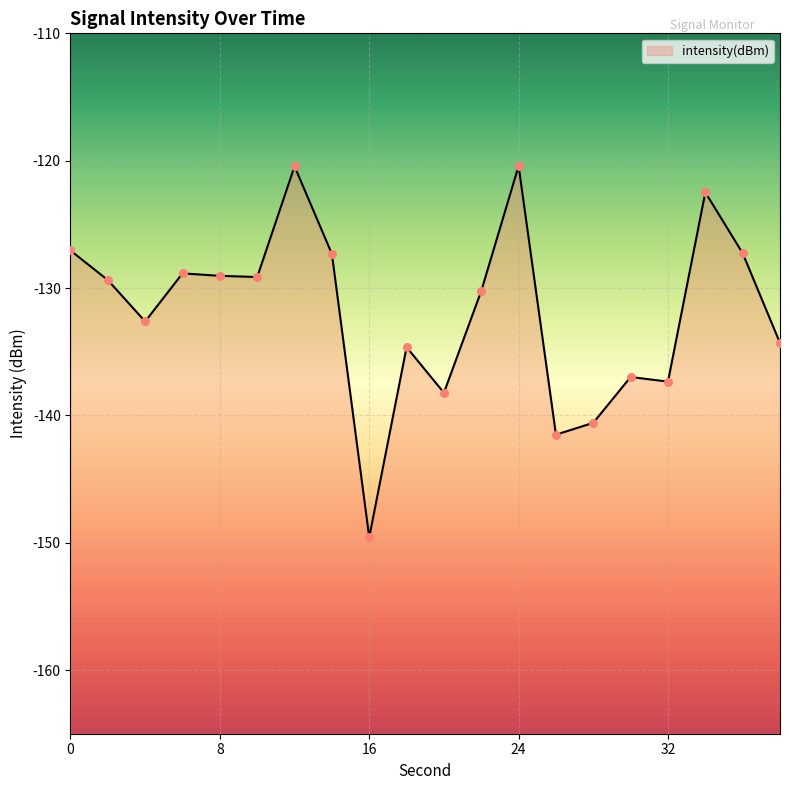

Between 6 and 24, which is larger?

24